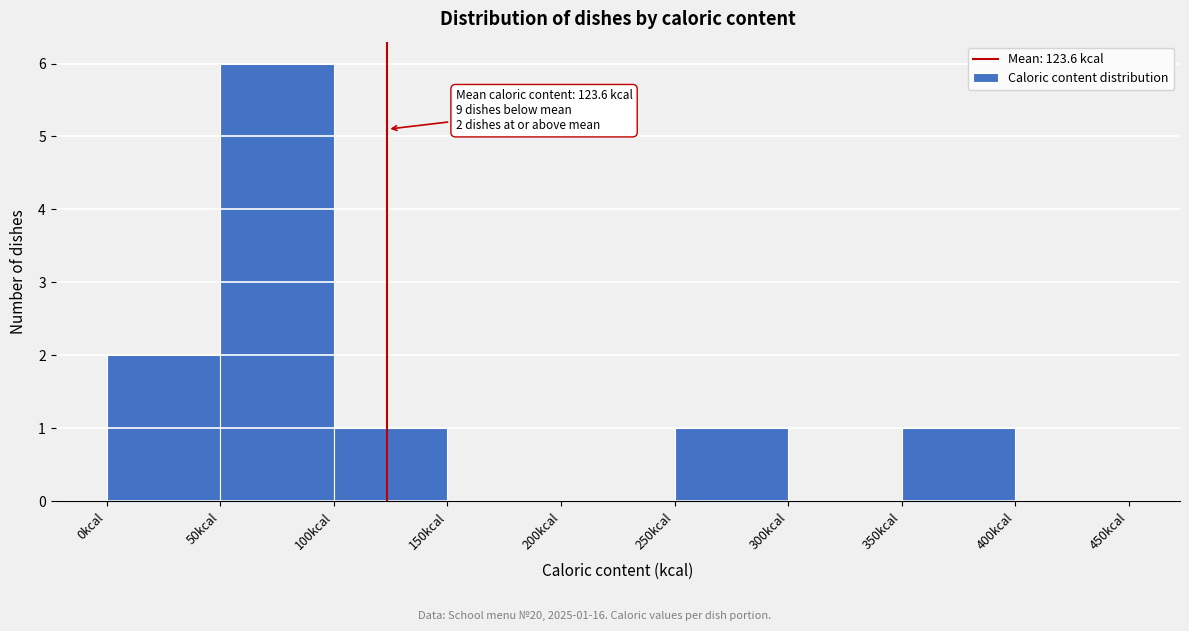

Which range on the x-axis has the tallest bar?

50 to 100